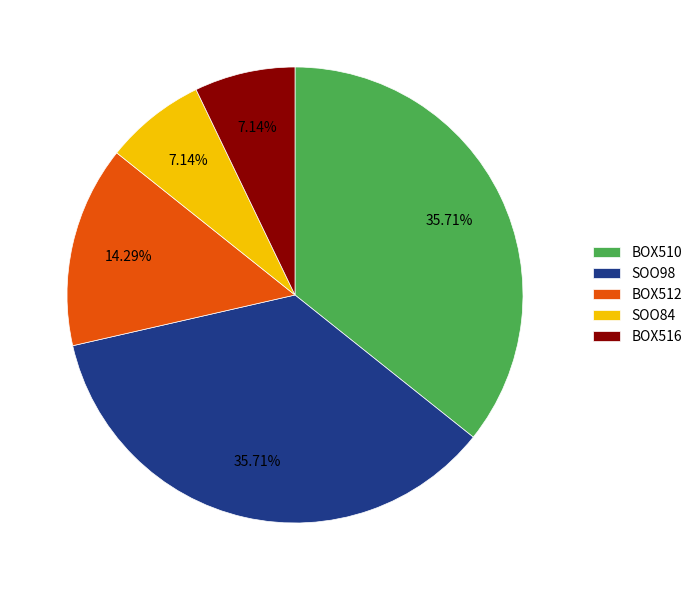

To the nearest percent, what is the difference between the largest and smallest slice percentages?

29%